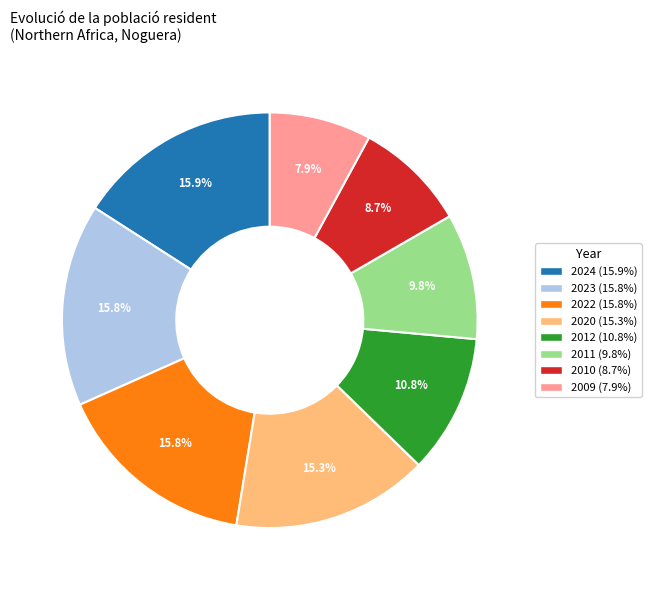

What percentage is NOT represented by 2012?

89.2%